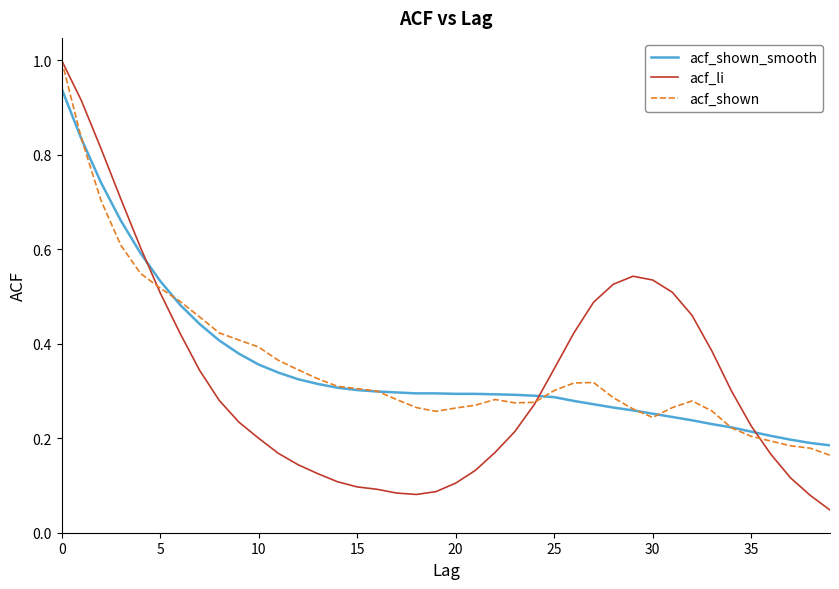

Which series has the largest range (max minus min)?

acf_li